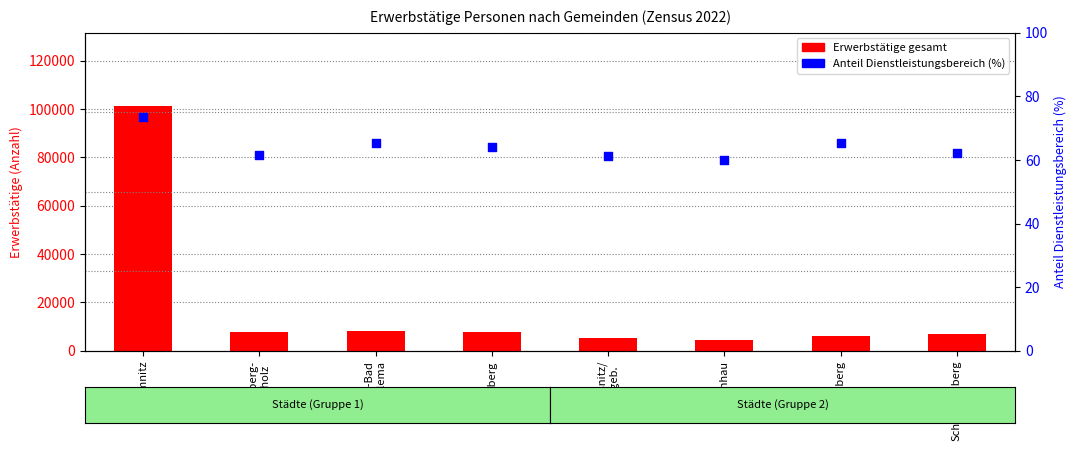

What is the total value across all series at Schwarzenberg?

7152.1